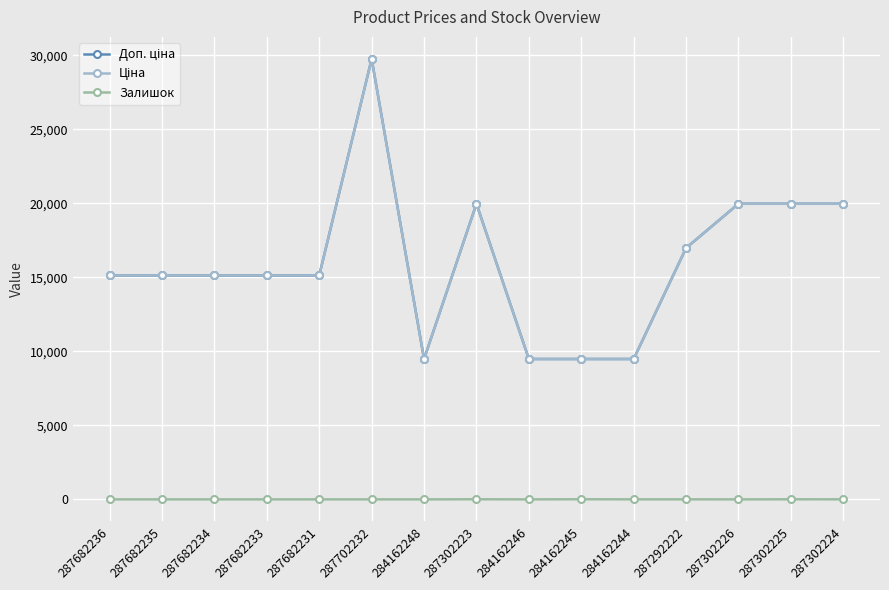

Between 287682233 and 287302226, which is larger?

287302226